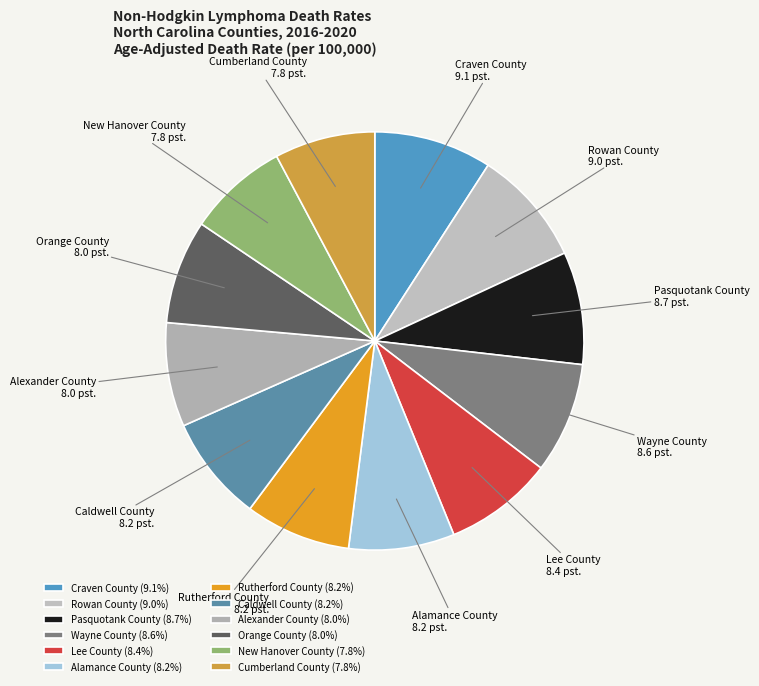

Do Lee County and Rowan County together represent more than half of the pie?

No